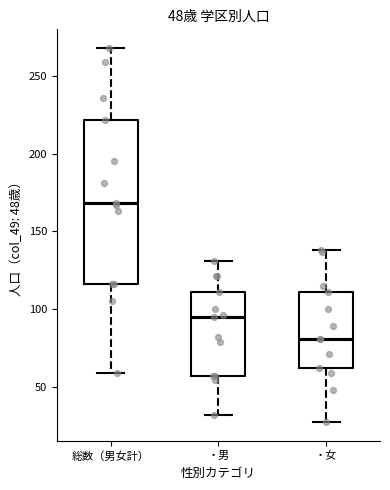

Which box has the highest median line?

総数（男女計）